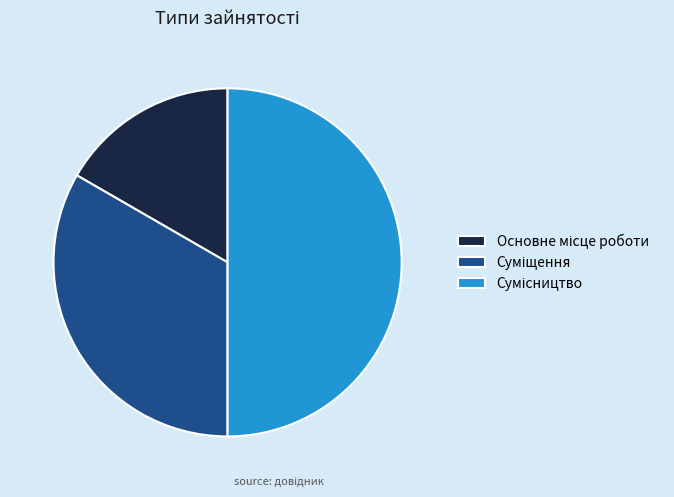

True or false: Основне місце роботи accounts for 17% of the total.

True